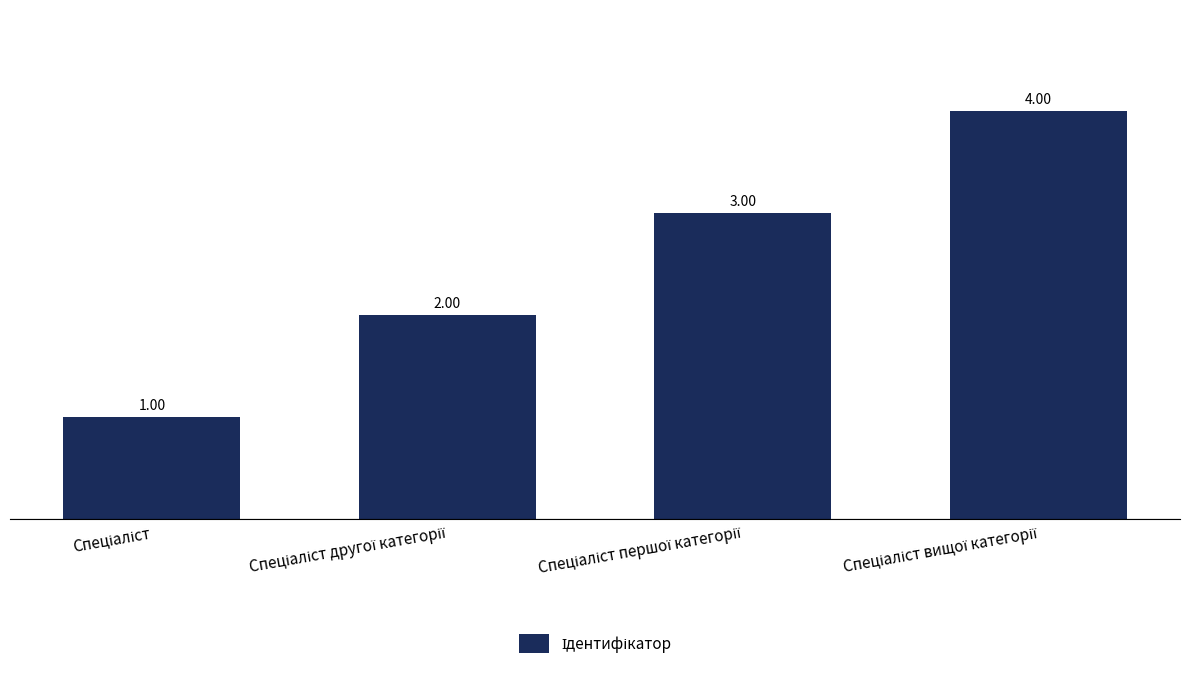

What is the difference between the maximum and minimum values?

3